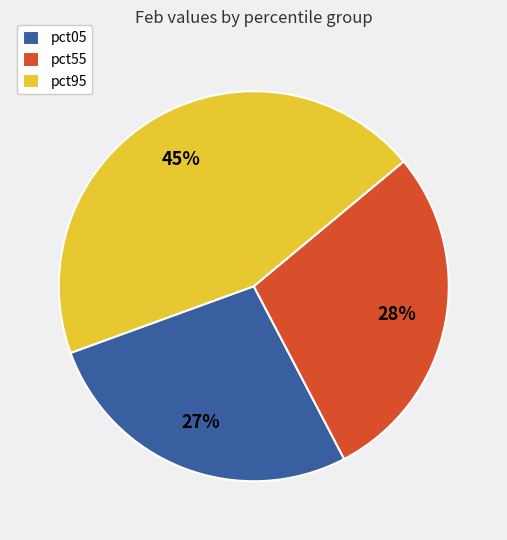

Is the sum of pct55 and pct95 greater than half?

Yes